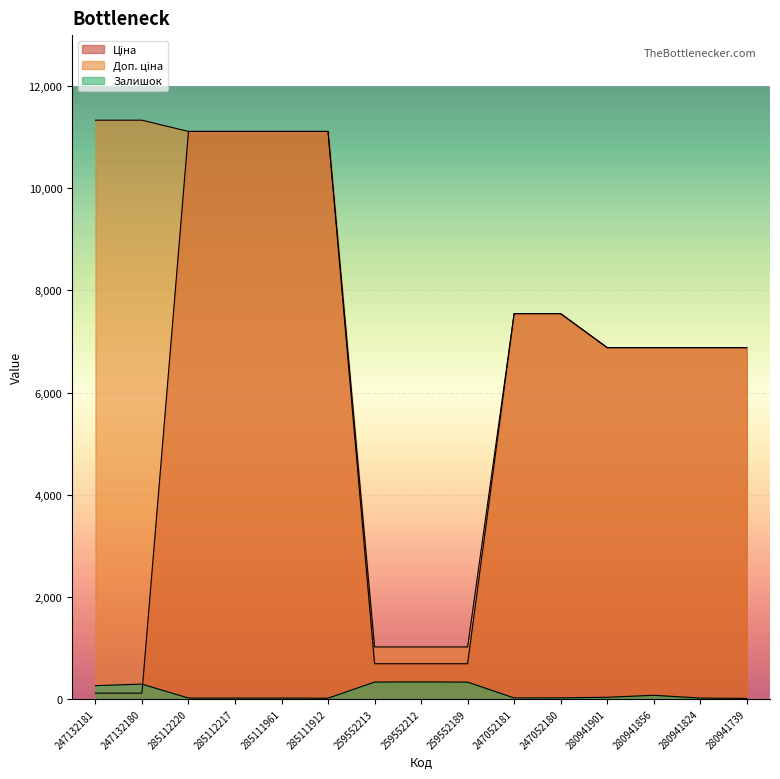

Which series has the largest range (max minus min)?

Ціна